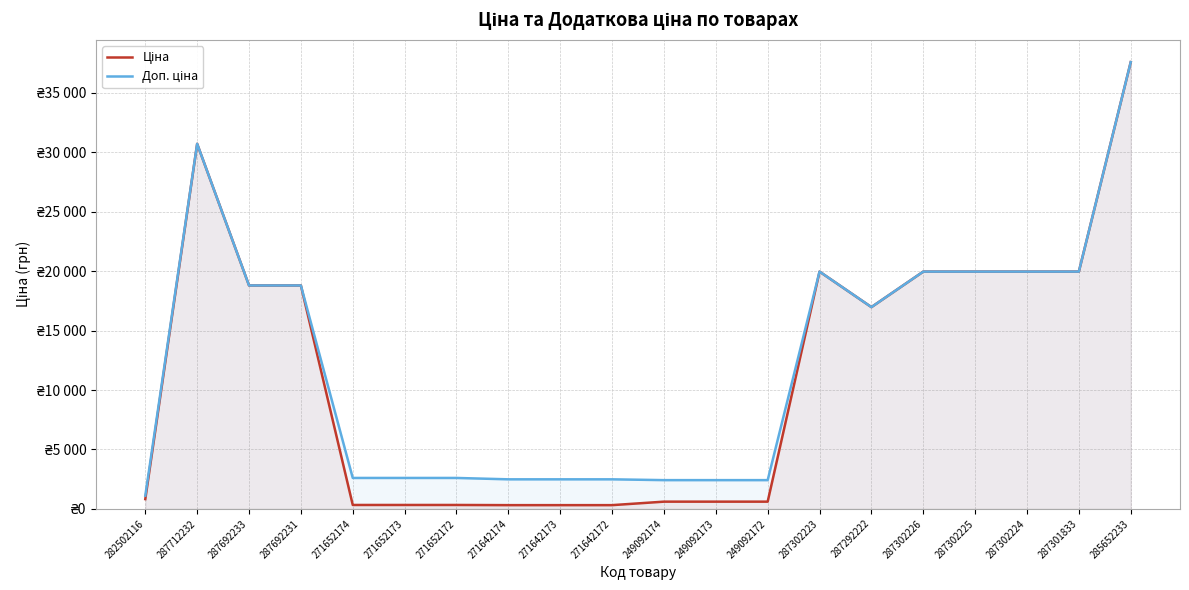

Reading right to left, what are all the values shown in this chart?

Ціна: 285652233=37593.6	287301833=19964.2	287302224=19964.2	287302225=19964.2	287302226=19964.2	287292222=16976.3	287302223=19964.2	249092172=603.7	249092173=603.7	249092174=603.7	271642172=310.3	271642173=310.3	271642174=310.3	271652172=324.8	271652173=324.8	271652174=324.8	287692231=18796.8	287692233=18796.8	287712232=30717.1	282502116=818.5
Доп. ціна: 285652233=37593.6	287301833=19964.2	287302224=19964.2	287302225=19964.2	287302226=19964.2	287292222=16976.3	287302223=19964.2	249092172=2414.8	249092173=2414.8	249092174=2414.8	271642172=2482.4	271642173=2482.4	271642174=2482.4	271652172=2598.3	271652173=2598.3	271652174=2598.3	287692231=18796.8	287692233=18796.8	287712232=30717.1	282502116=1109.2